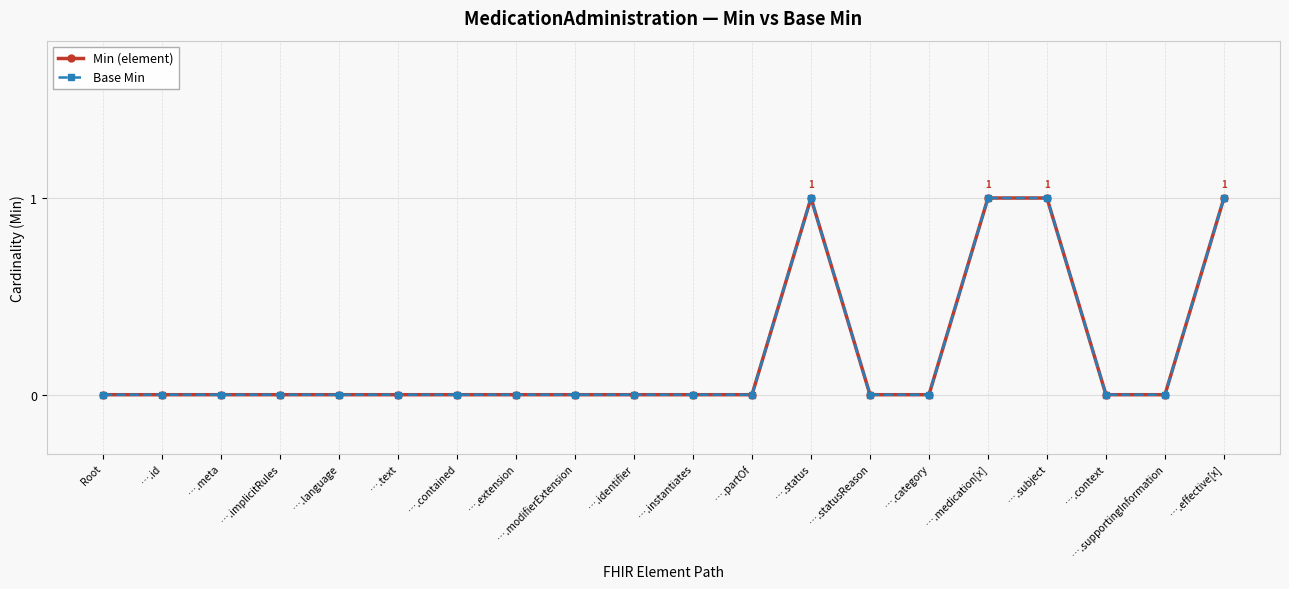

Does the chart have visible grid lines?

Yes